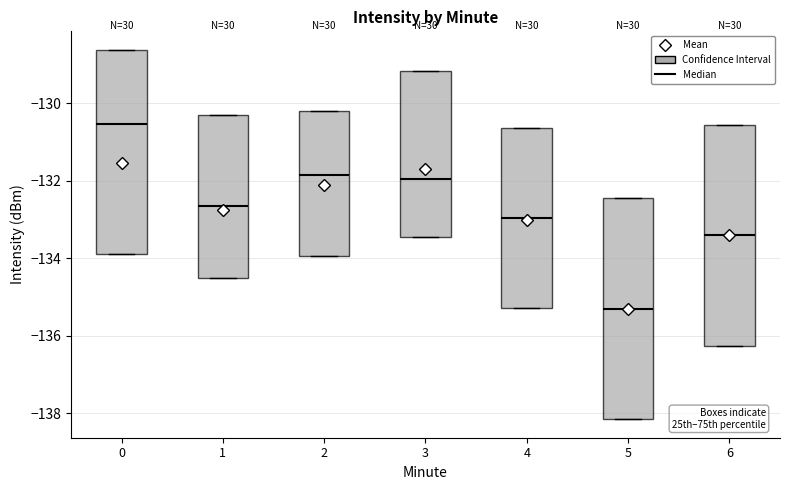

Where is the upper edge of the box at x = 0 on the y-axis? The values are not printed on the chart, so give them approximately, as read against the axis.

-128.6